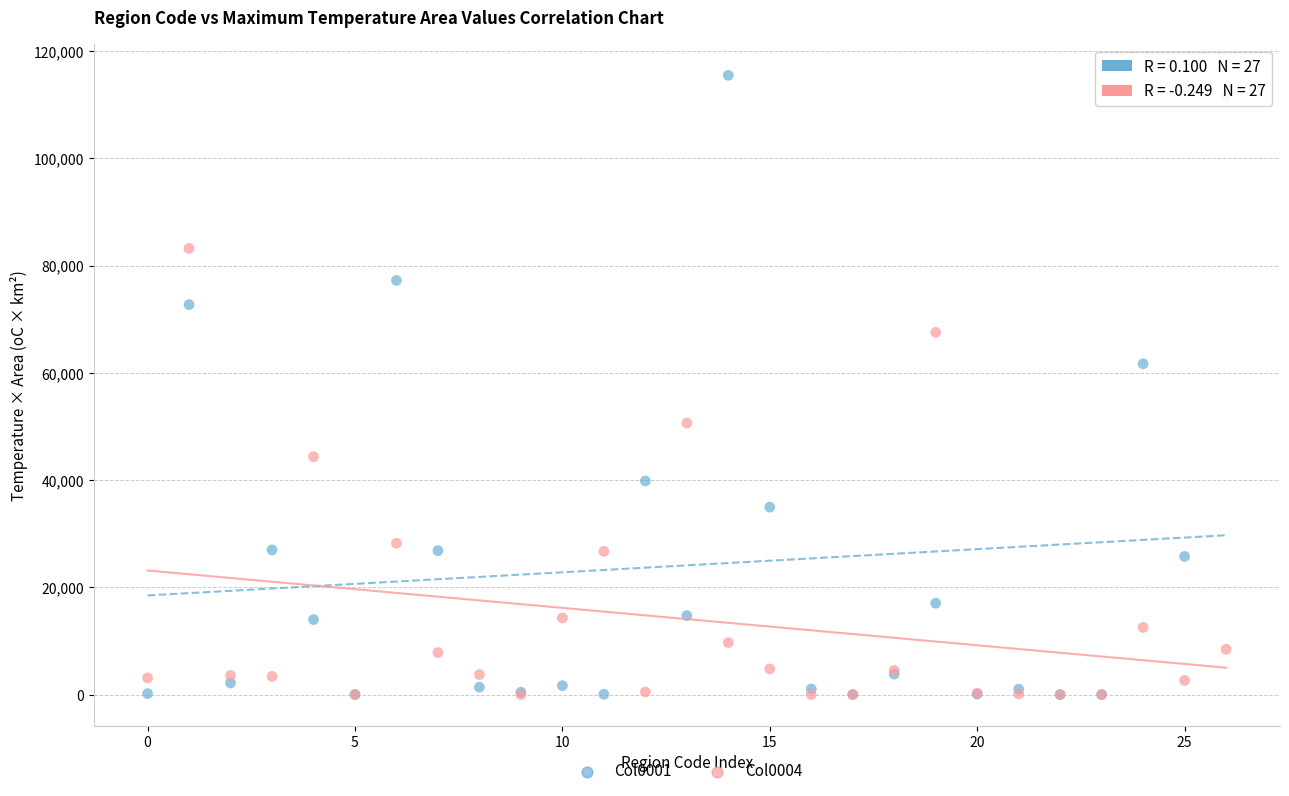

Which series has the largest Y range (max minus min)?

Col0001